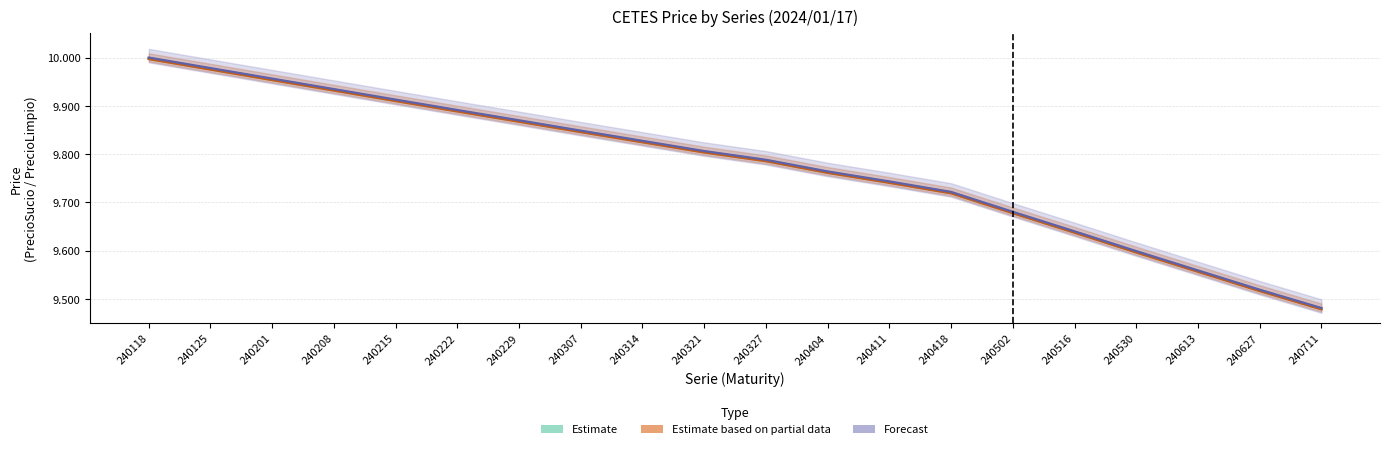

Count the number of data series in this chart.

3